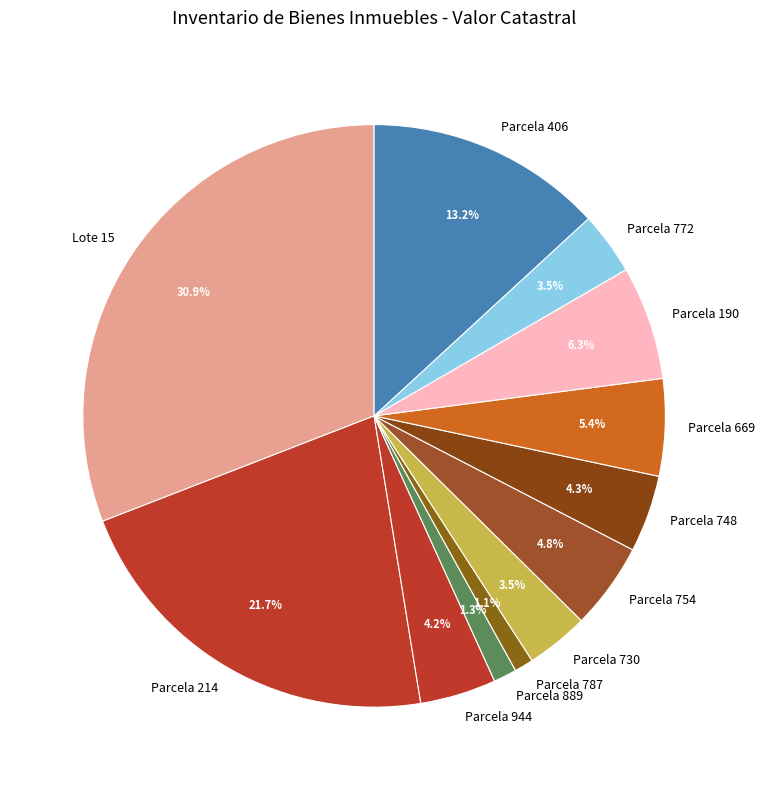

Which slice is the largest?

Lote 15